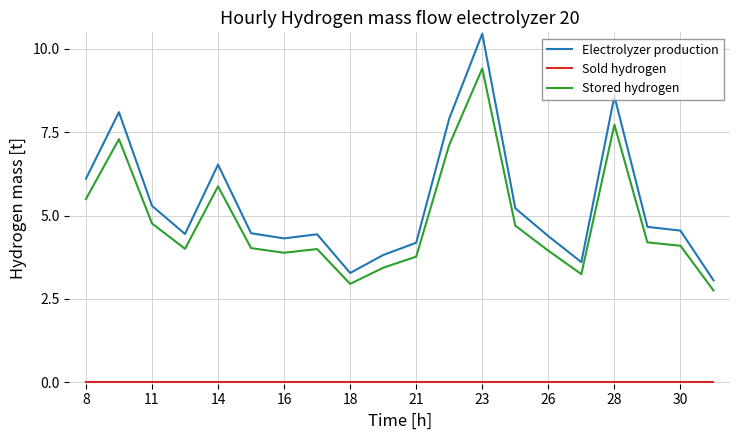

True or false: Stored hydrogen has more than 2 interior local peaks.

True